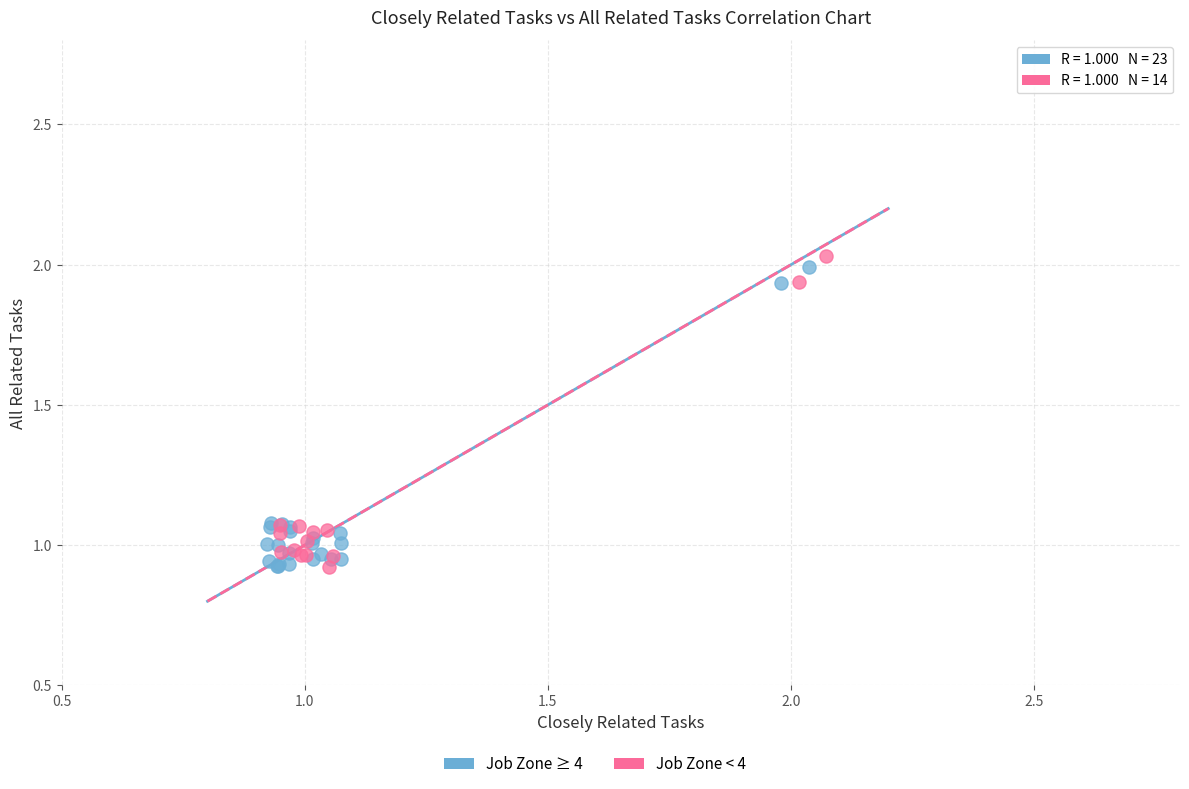

Which series contains the highest Y value?

Job Zone < 4